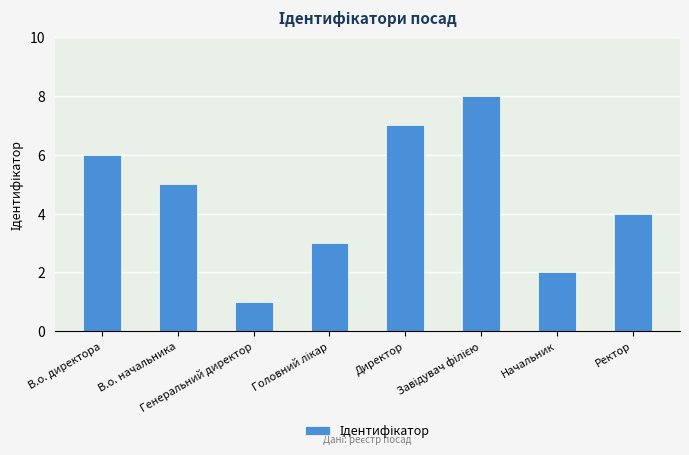

Which has a higher value, В.о. директора or Ректор?

В.о. директора